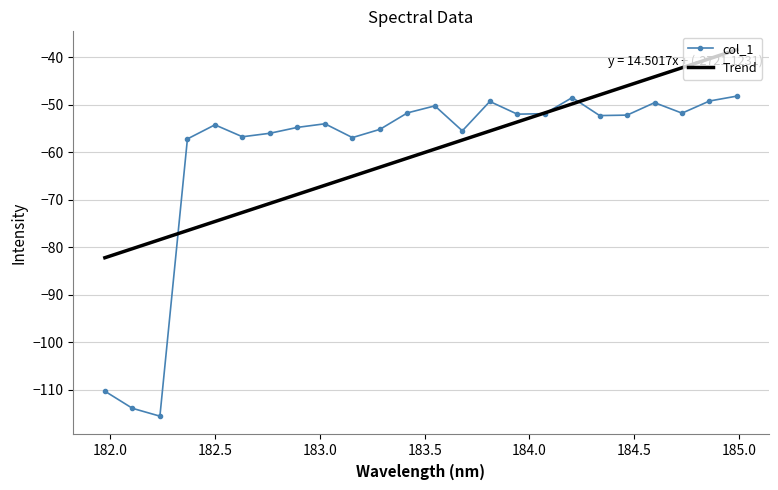

Rank the series by their maximum value, from lowest to highest.

col_1, Trend